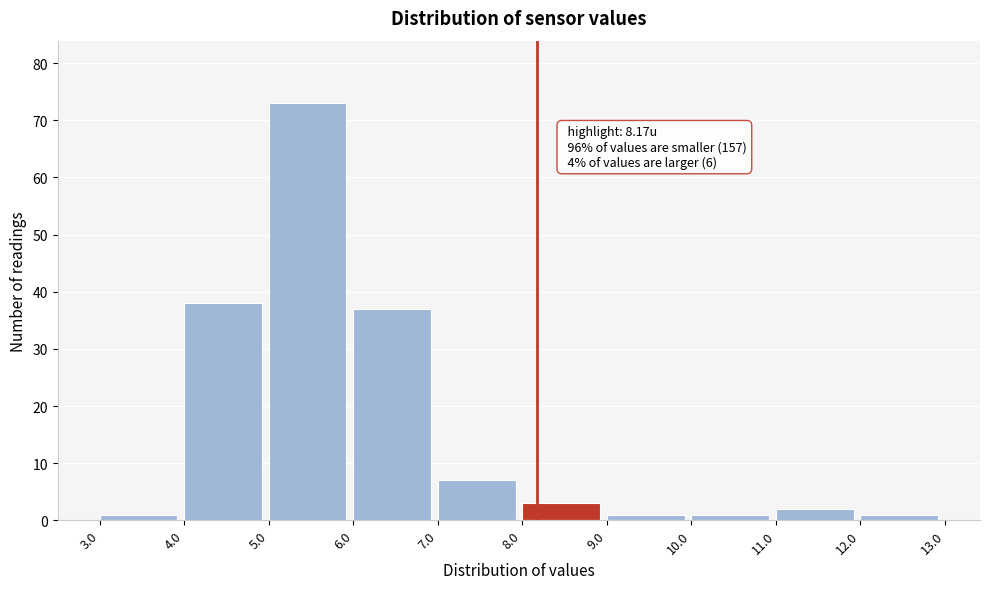

Over which range of the x-axis is the bar tallest?

5.0 to 6.0